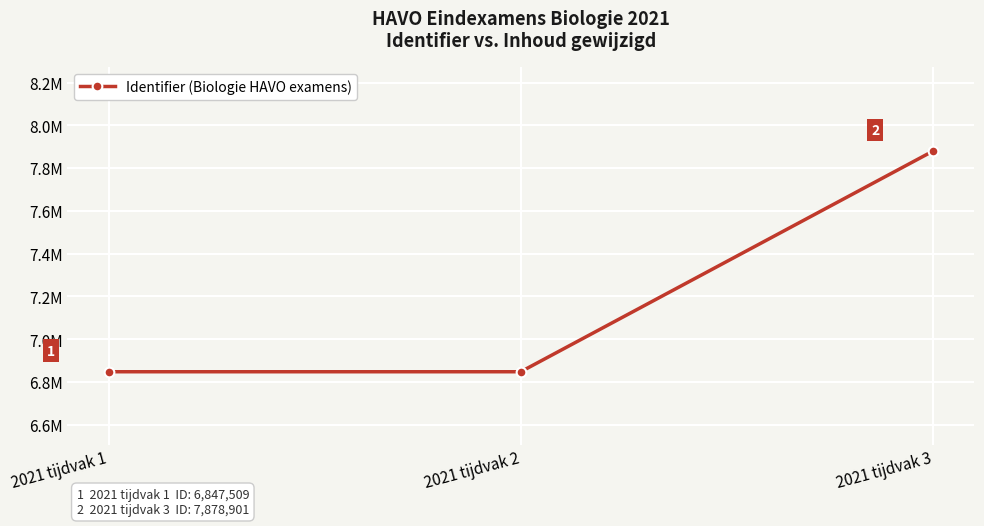

Reading left to right, list all the values displayed in this chart.

2021 tijdvak 1=6847509	2021 tijdvak 2=6847511	2021 tijdvak 3=7878901